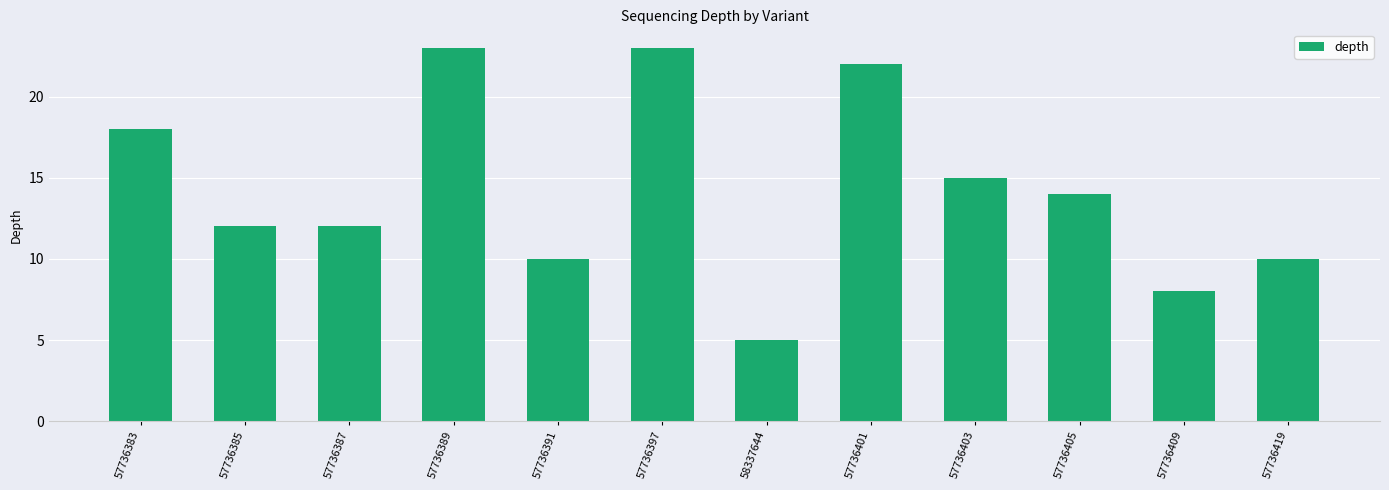

Reading left to right, list all the values displayed in this chart.

57736383=18	57736385=12	57736387=12	57736389=23	57736391=10	57736397=23	58337644=5	57736401=22	57736403=15	57736405=14	57736409=8	57736419=10